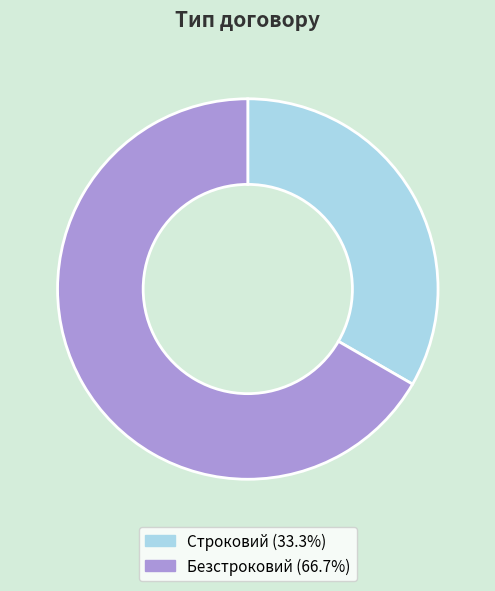

Combined, do Строковий and Безстроковий account for over 50%?

Yes